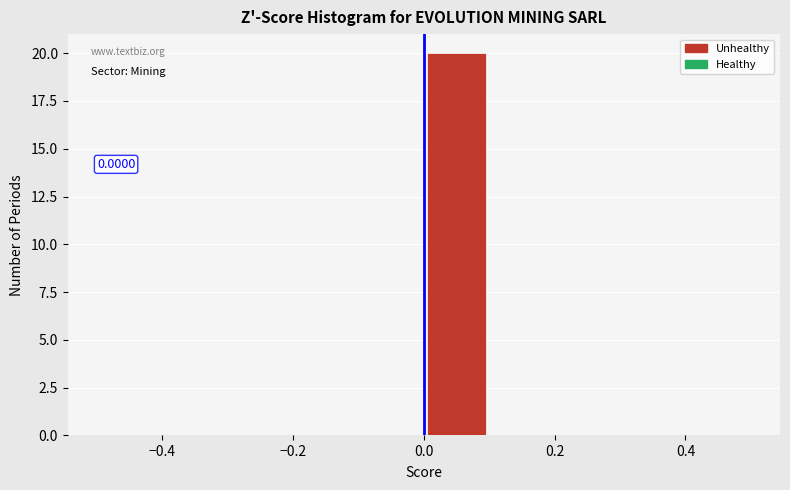

Which range on the x-axis has the tallest bar?

0.0 to 0.1